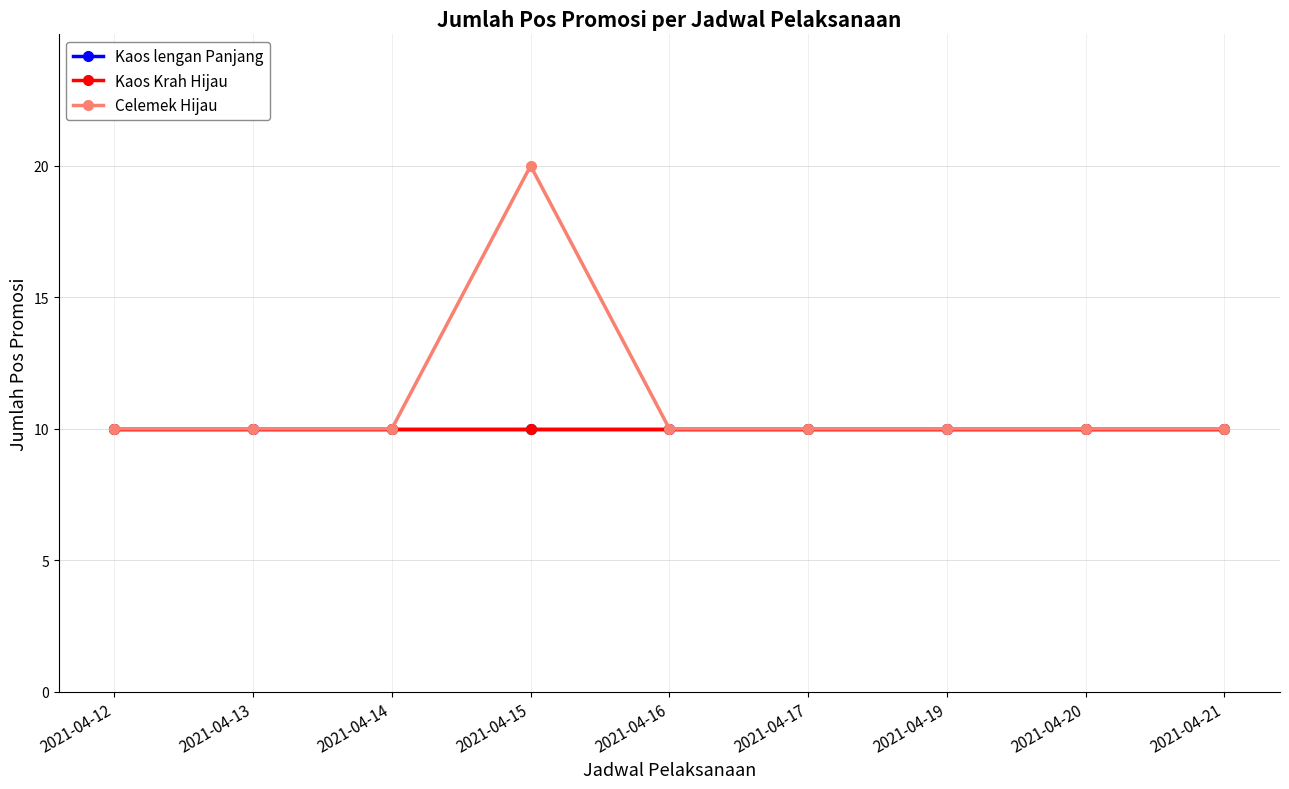

Reading left to right, list all the values displayed in this chart.

Kaos lengan Panjang: 10	10	10	10	10	10	10	10	10
Kaos Krah Hijau: 10	10	10	10	10	10	10	10	10
Celemek Hijau: 10	10	10	20	10	10	10	10	10